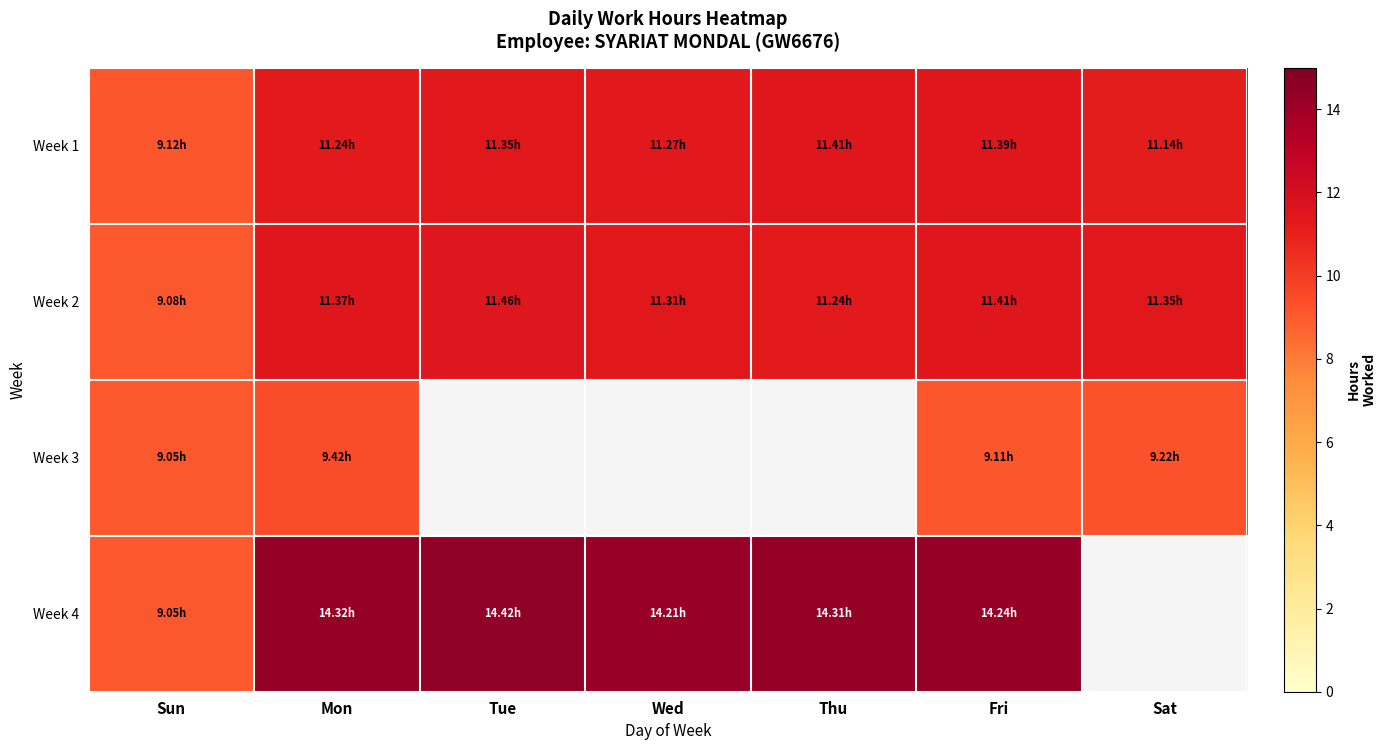

What is the greatest value displayed?

14.4